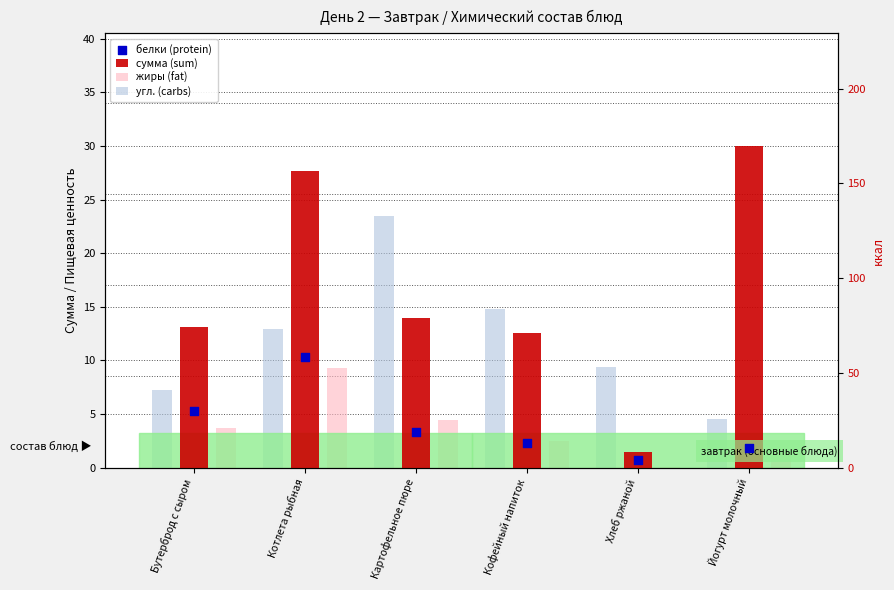

Which series has the largest Y range (max minus min)?

сумма (sum)